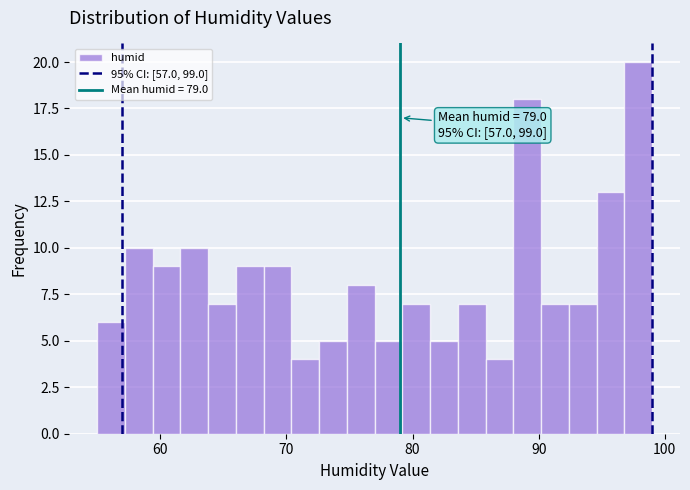

Read against the x-axis, roughly where is the centre of the tallest bar?

98